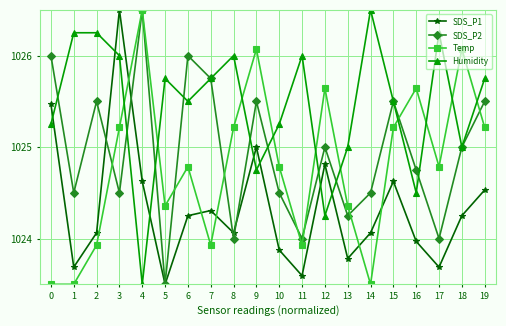

In SDS_P1, how many points are lower than both neighbors (excluding endpoints)?

6